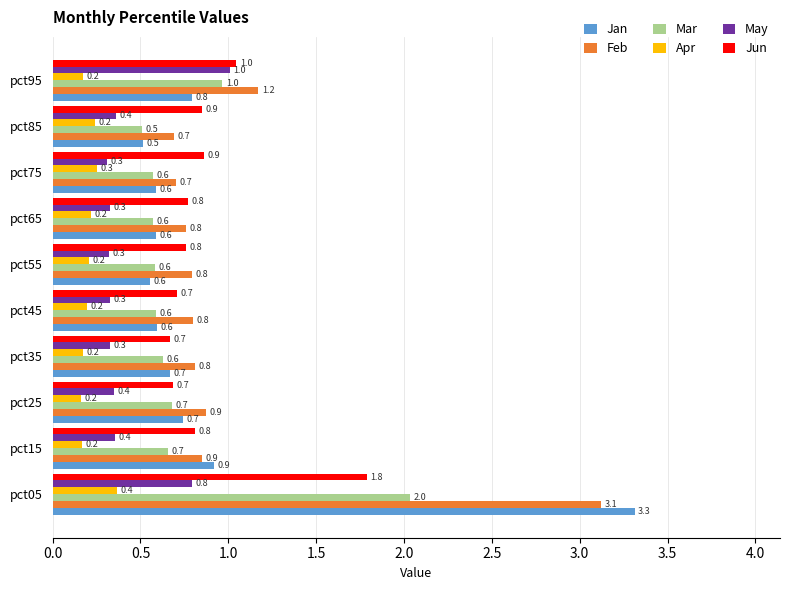

At which label does Mar reach its peak?

pct05